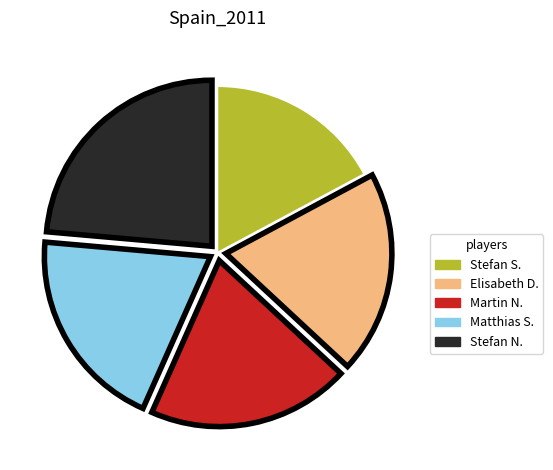

Does any single category account for the majority?

No